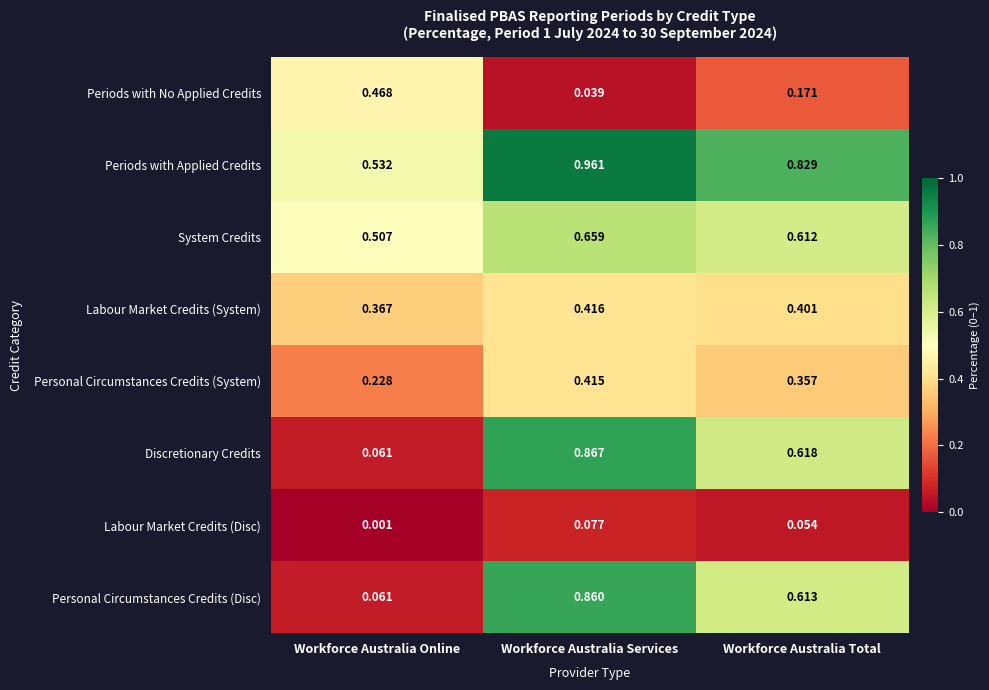

Which category has the lowest value across all series?

Workforce Australia Online